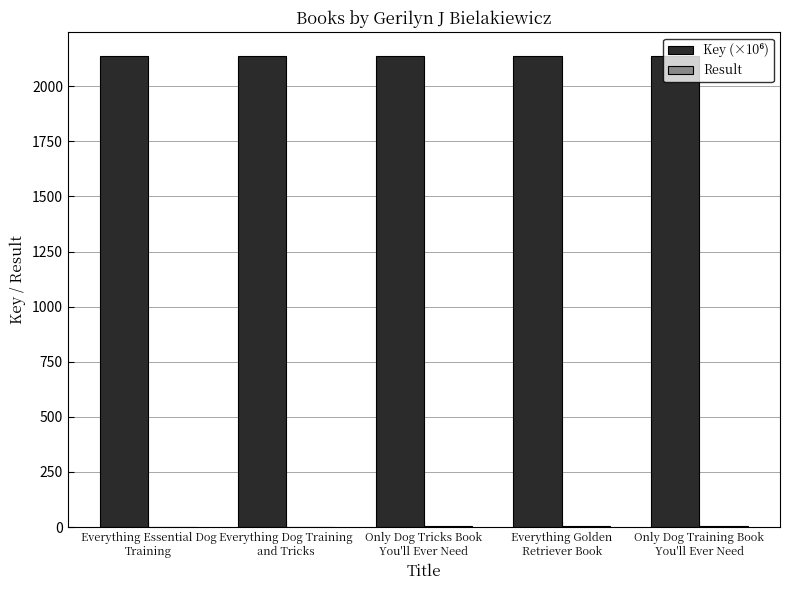

What is the minimum value for Key (×10⁶)?

2137.7